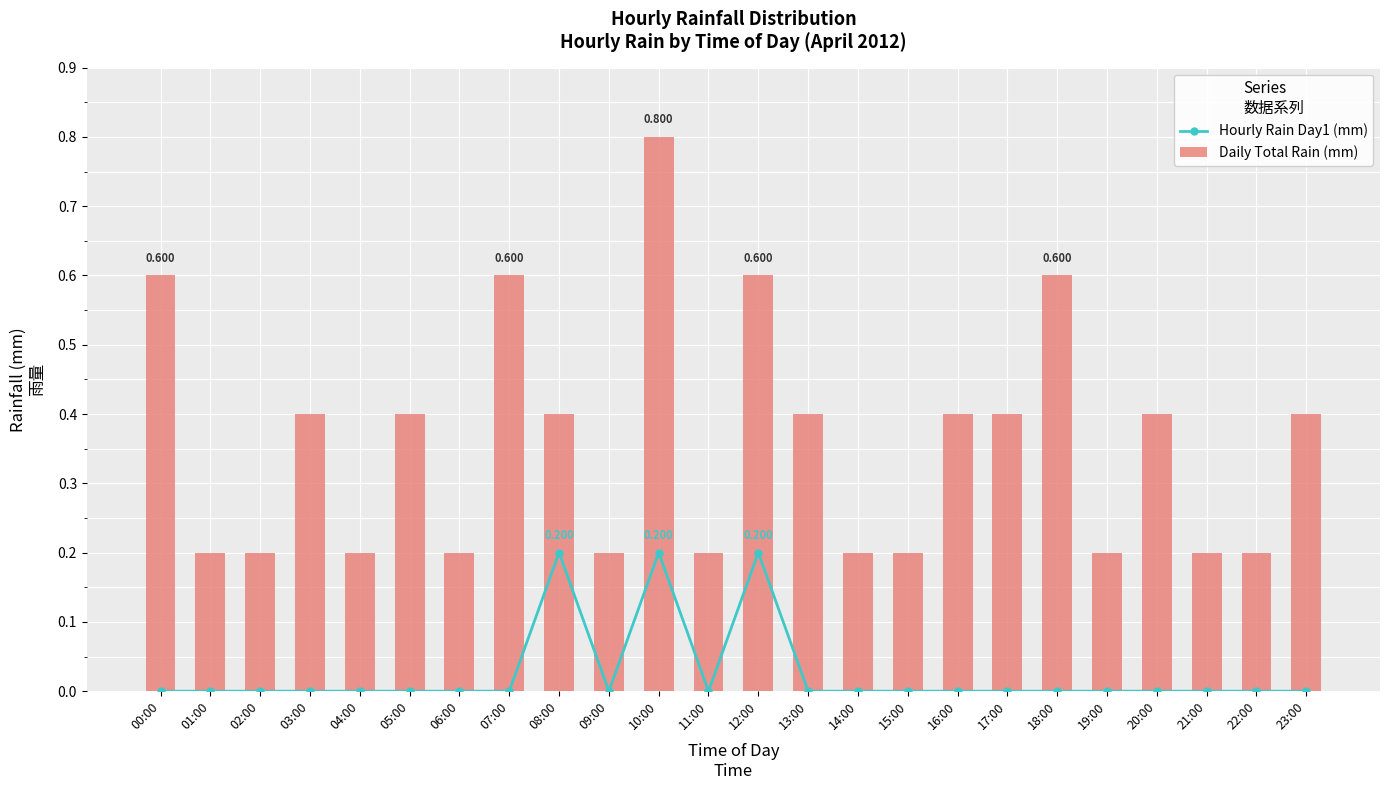

The value of Daily Total Rain (mm) at 08:00 is 0.7. True or false?

False